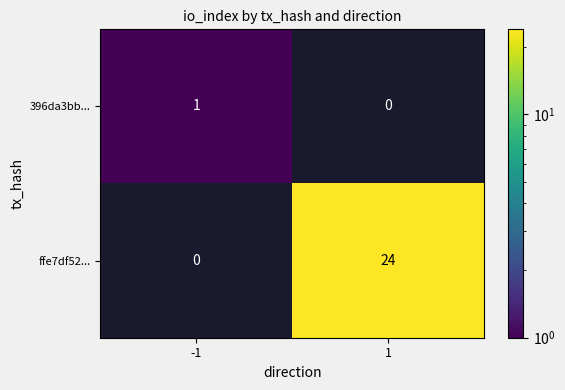

How many series are shown in this chart?

2